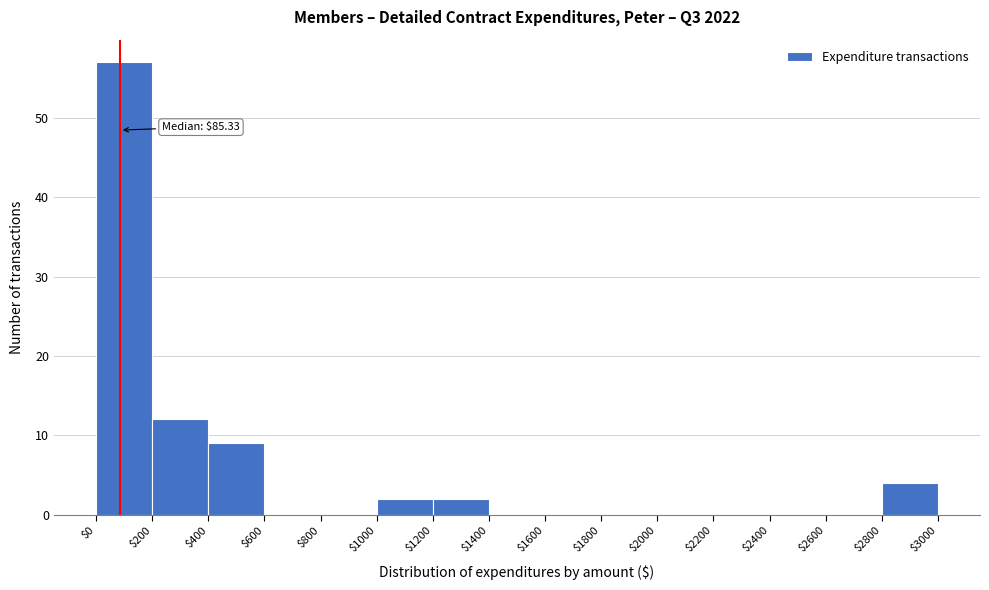

Which range on the x-axis has the tallest bar?

$0 to $200